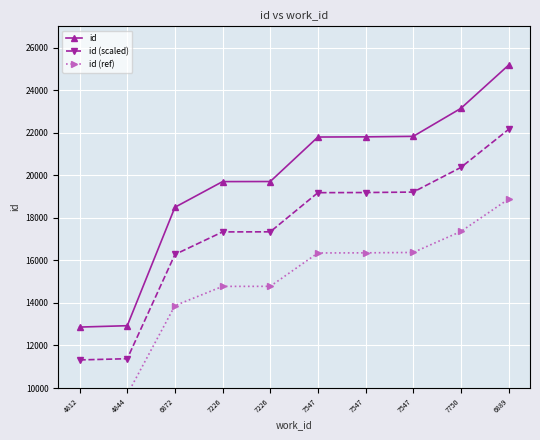

What is the total value across all series at 7226?

51816.3